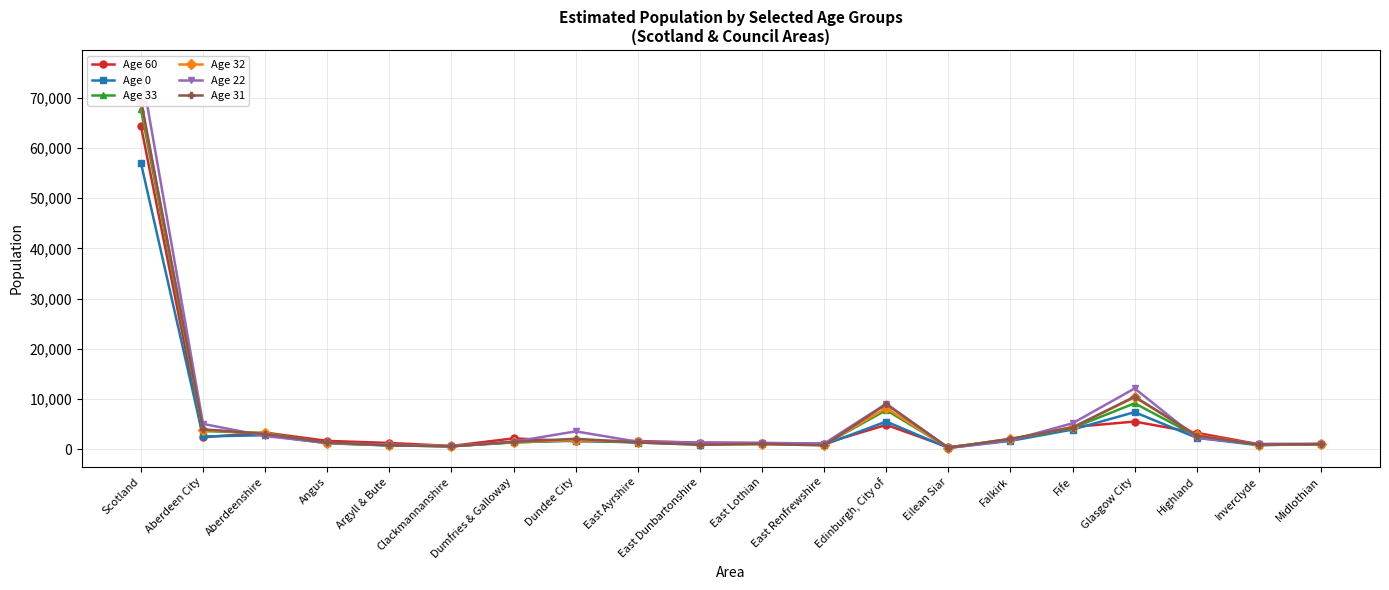

At which label does Age 22 reach its peak?

Scotland